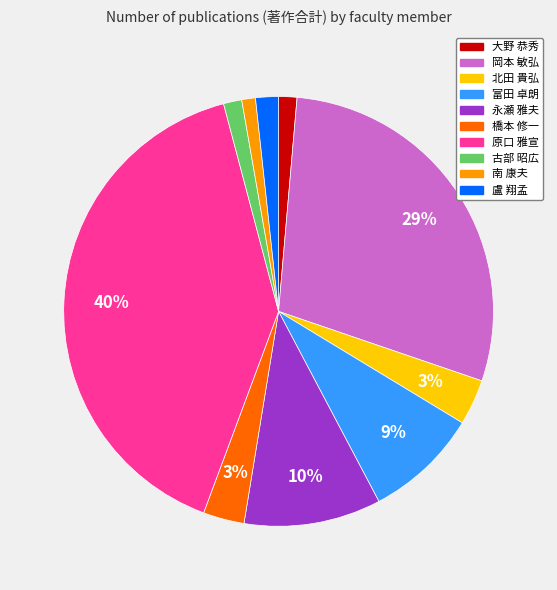

Between 富田 卓朗 and 盧 翔孟, which is larger?

富田 卓朗